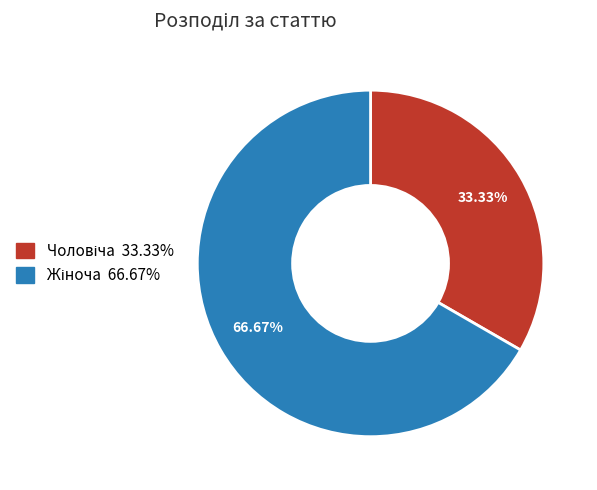

Is there any slice that represents more than half of the pie?

Yes